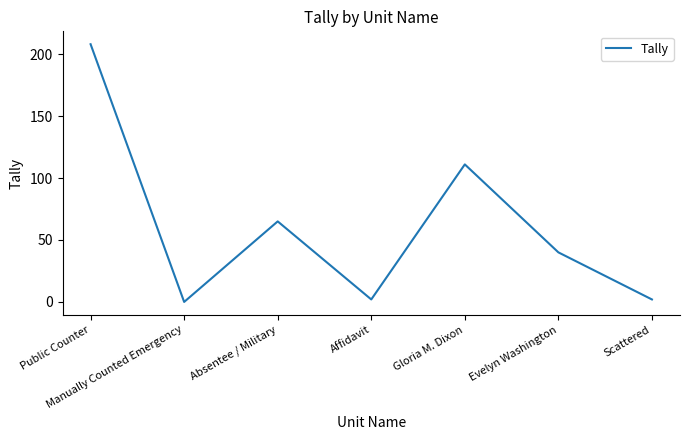

Which label corresponds to the smallest value in the chart?

Manually Counted Emergency